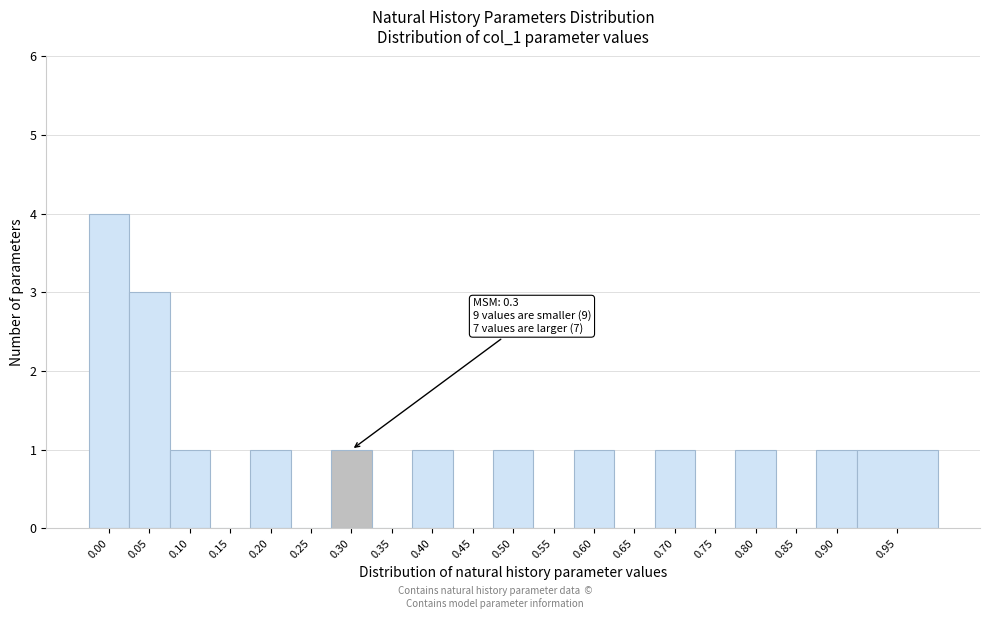

Reading left to right, list all the values displayed in this chart.

0.00=4	0.05=3	0.10=1	0.15=0	0.20=1	0.25=0	0.30=1	0.35=0	0.40=1	0.45=0	0.50=1	0.55=0	0.60=1	0.65=0	0.70=1	0.75=0	0.80=1	0.85=0	0.90=1	0.95=1